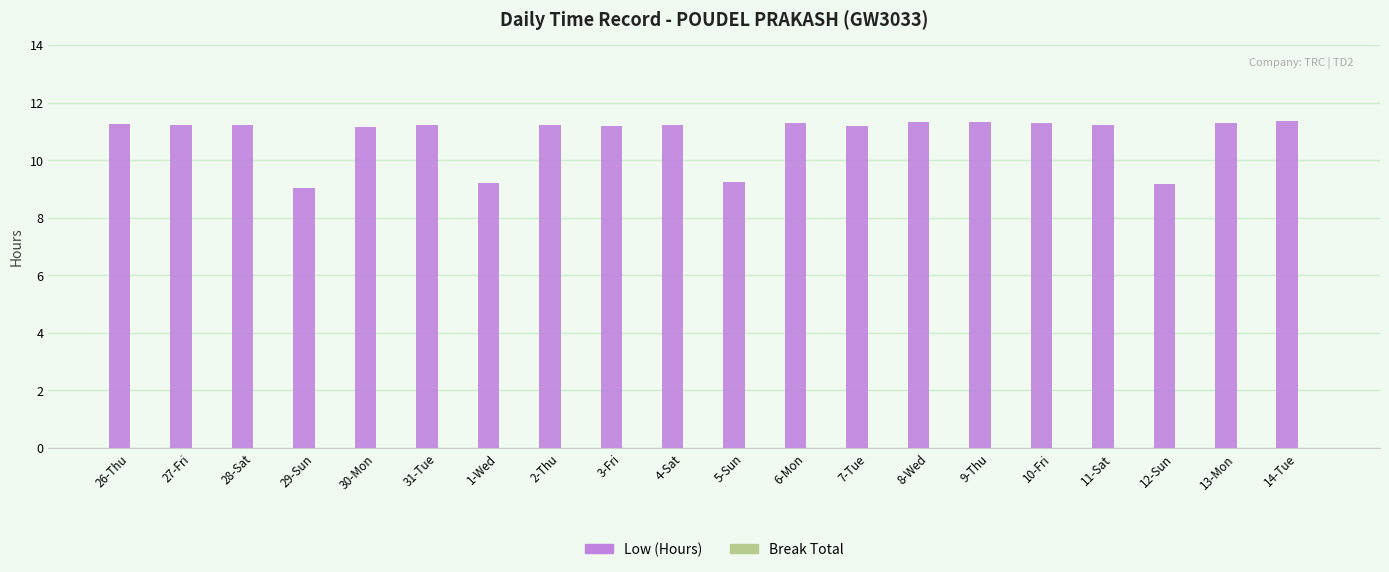

How many data points does each series have?

20